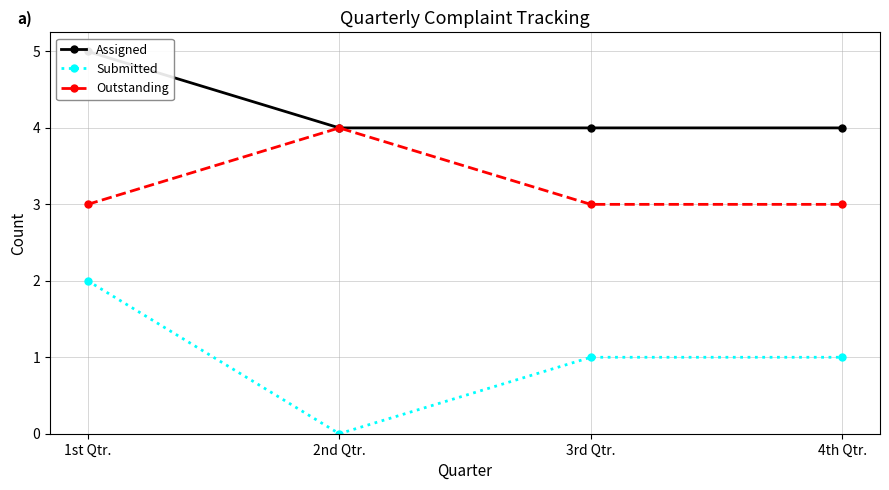

Reading left to right, transcribe all the data shown in this chart.

Assigned: 1st Qtr.=5	2nd Qtr.=4	3rd Qtr.=4	4th Qtr.=4
Submitted: 1st Qtr.=2	2nd Qtr.=0	3rd Qtr.=1	4th Qtr.=1
Outstanding: 1st Qtr.=3	2nd Qtr.=4	3rd Qtr.=3	4th Qtr.=3